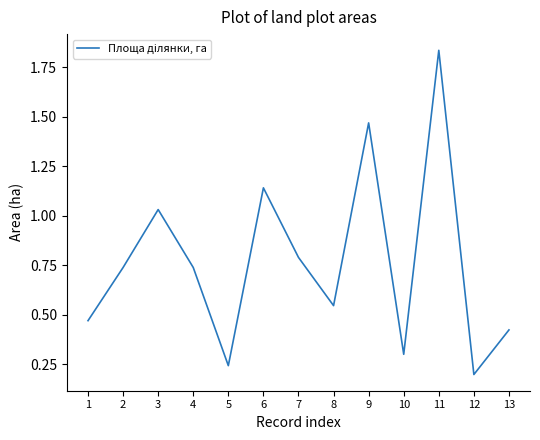

What is the change in value from 11 to 12?

-1.6